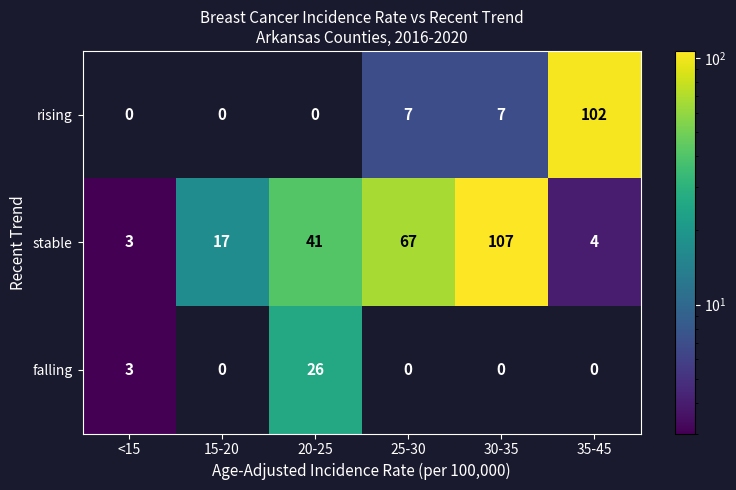

Reading left to right, what are all the values shown in this chart?

rising: 0	0	0	7	7	102
stable: 3	17	41	67	107	4
falling: 3	0	26	0	0	0